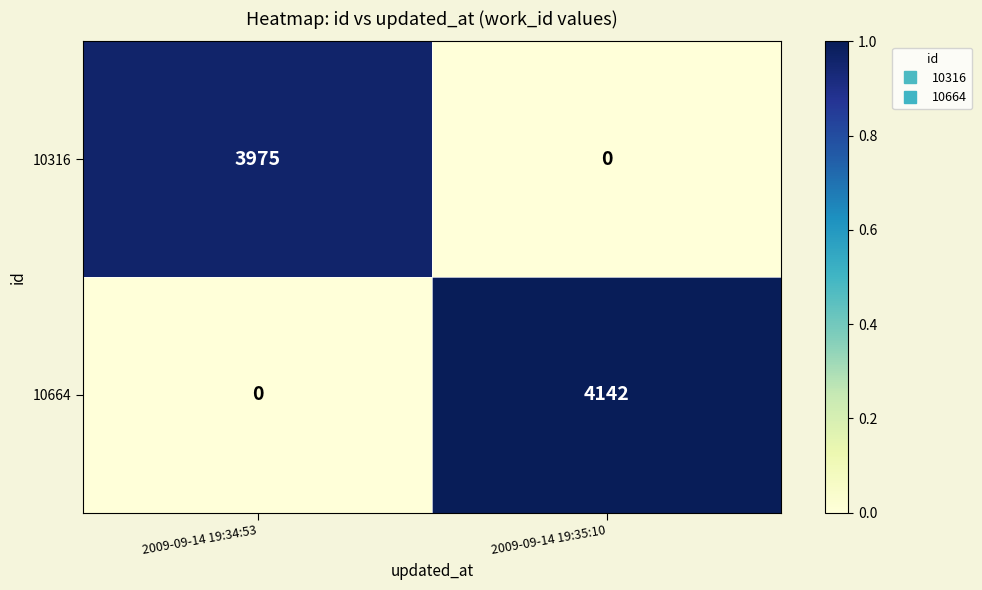

At which category does the chart reach its peak across all series?

2009-09-14 19:35:10